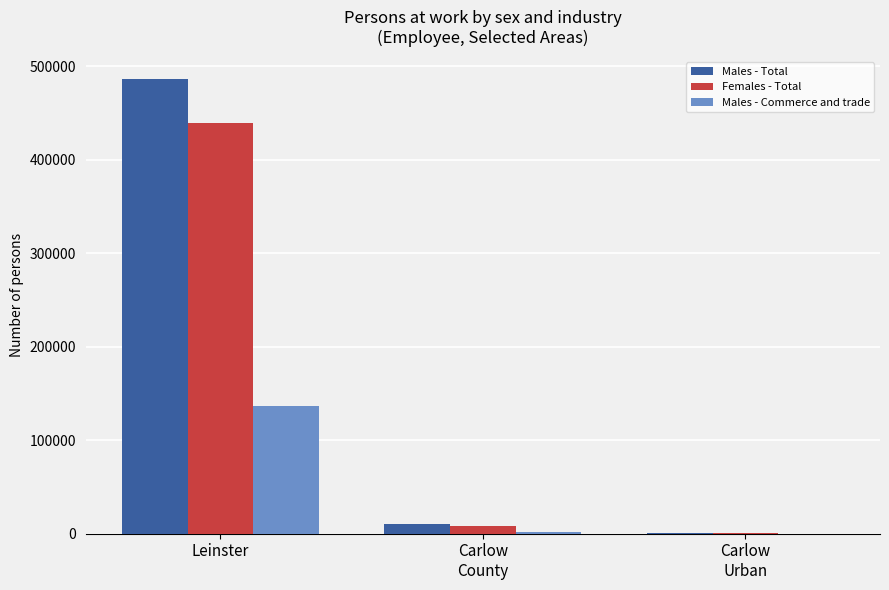

Count the number of data series in this chart.

3